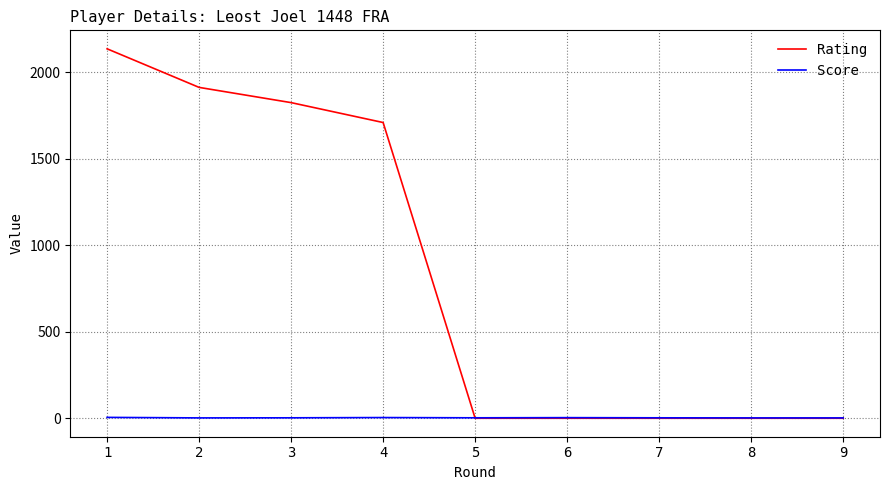

Is this an area chart (filled region under the line)?

No